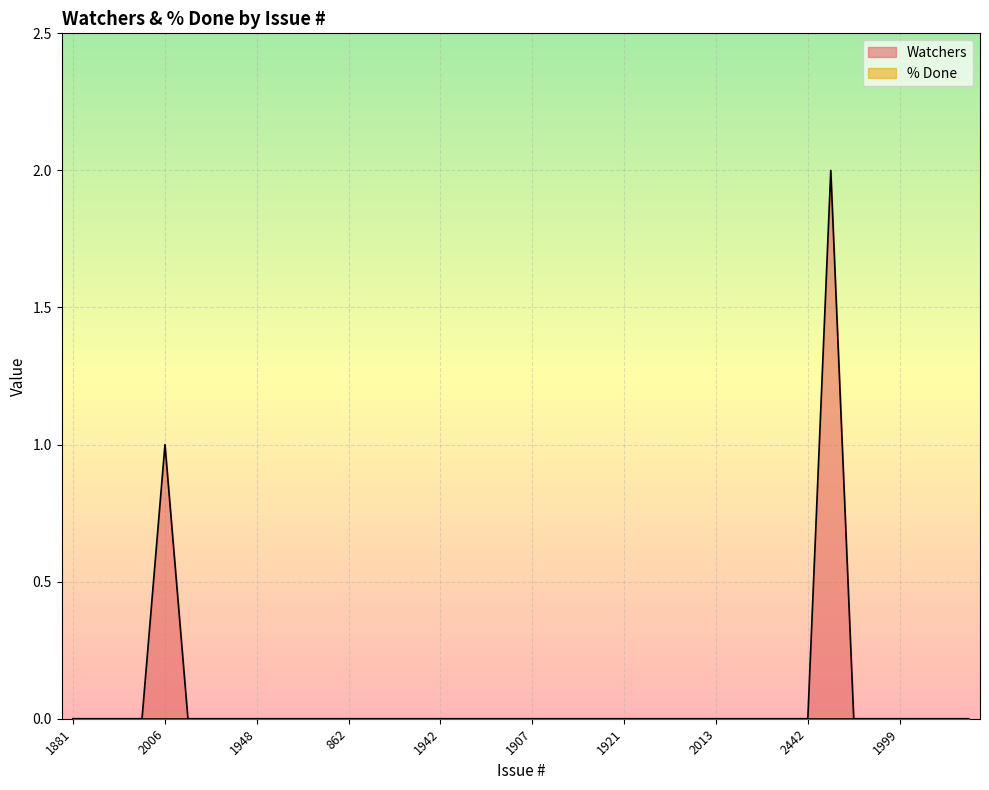

Rank the categories by value from lowest to highest.

1881, 2076, 1804, 1837, 1893, 994, 892, 1948, 605, 984, 1159, 862, 1618, 2103, 215, 1942, 910, 230, 1352, 1907, 1956, 1900, 1075, 1921, 1577, 974, 1029, 2013, 1984, 1028, 2032, 2442, 1996, 1997, 1999, 1596, 863, 2156, 2006, 2007